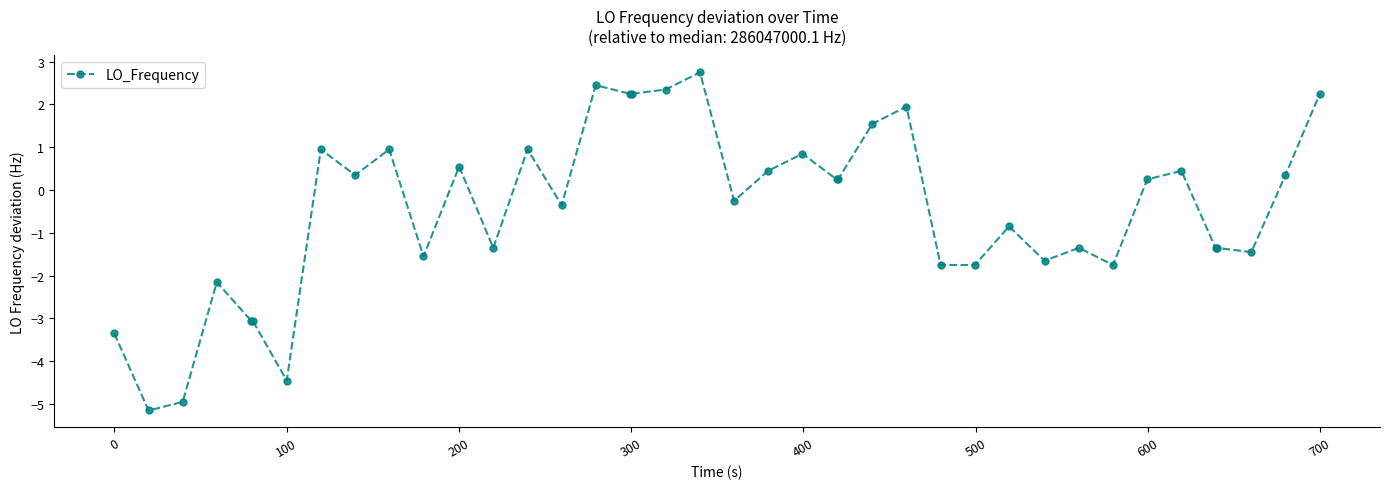

What is the maximum value shown in the chart?

2.8